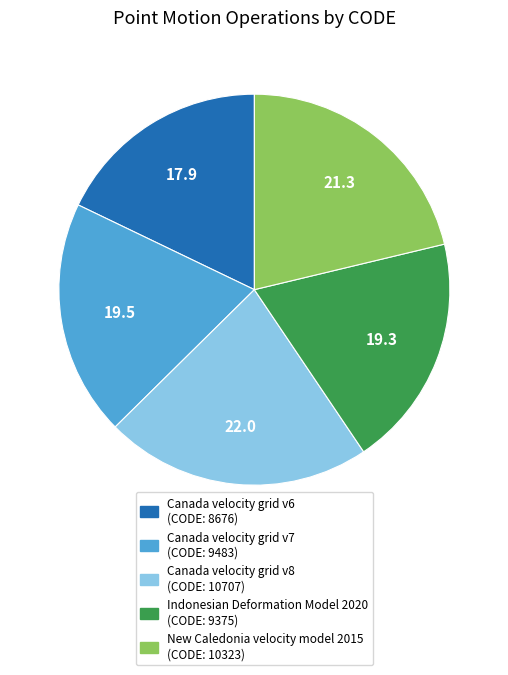

Is there a majority slice in this chart?

No